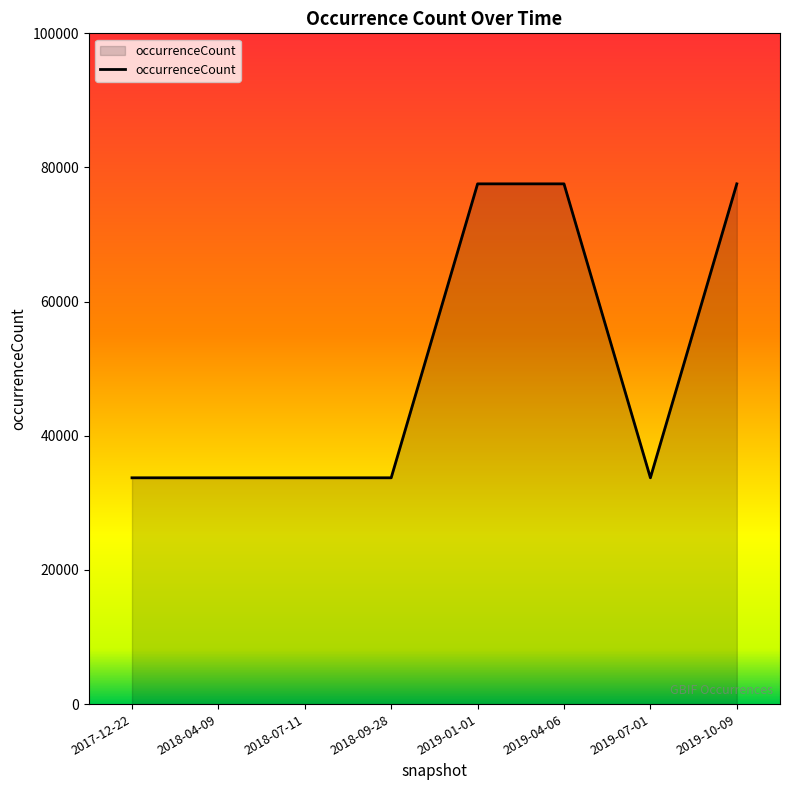

True or false: there are more than 2 points higher than both neighbors.

False